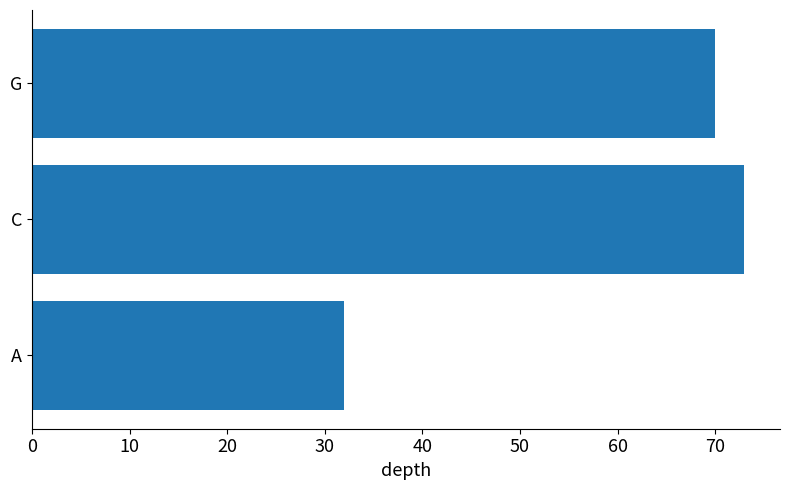

What is the greatest value displayed?

73